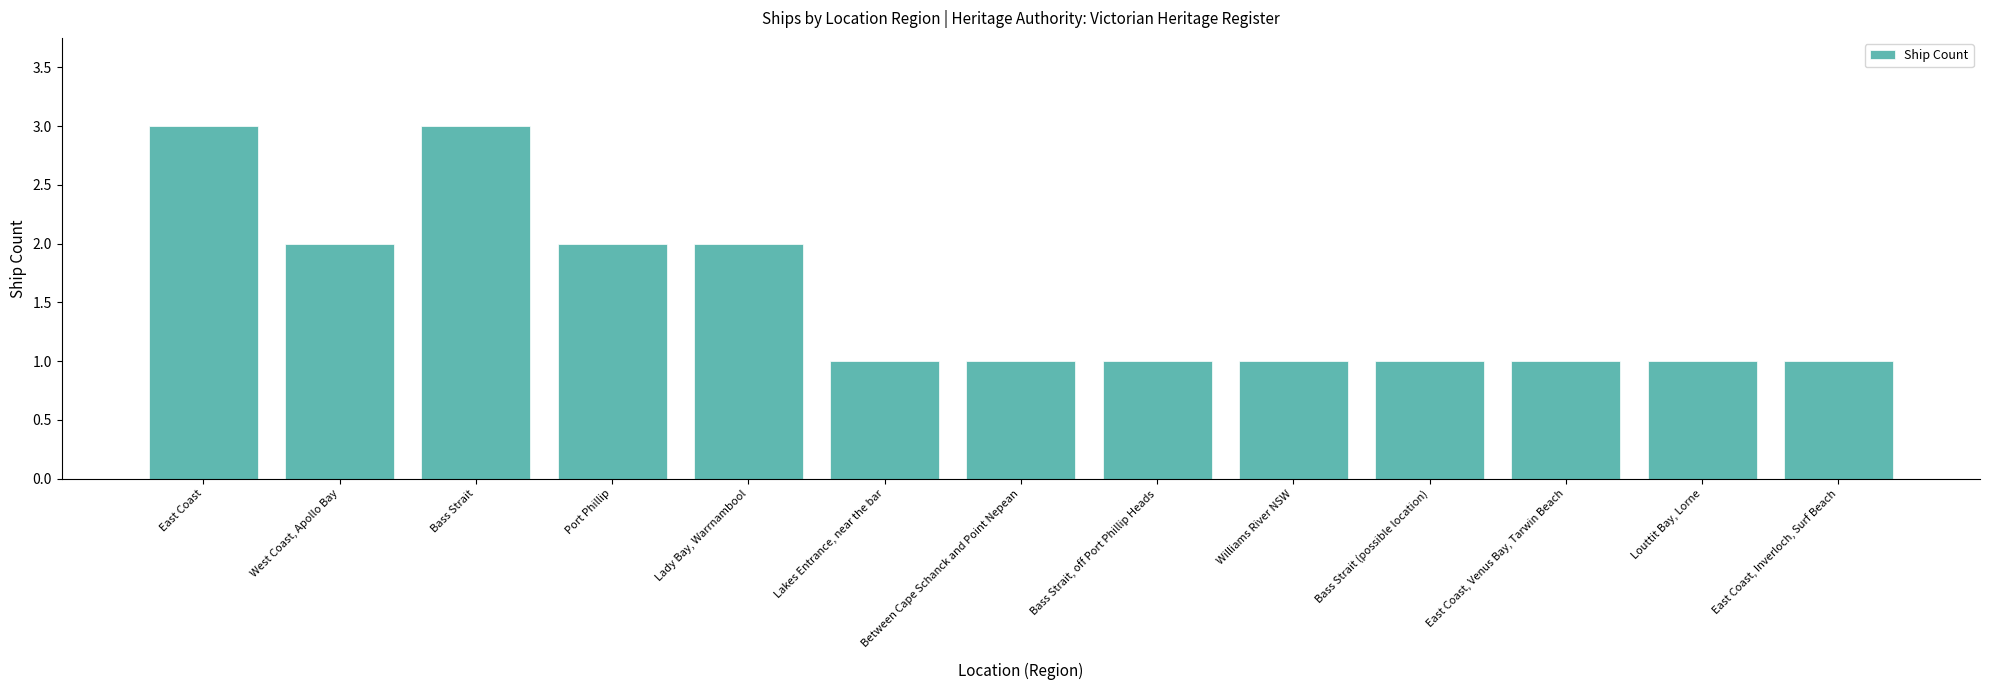

What is the maximum value shown in the chart?

3